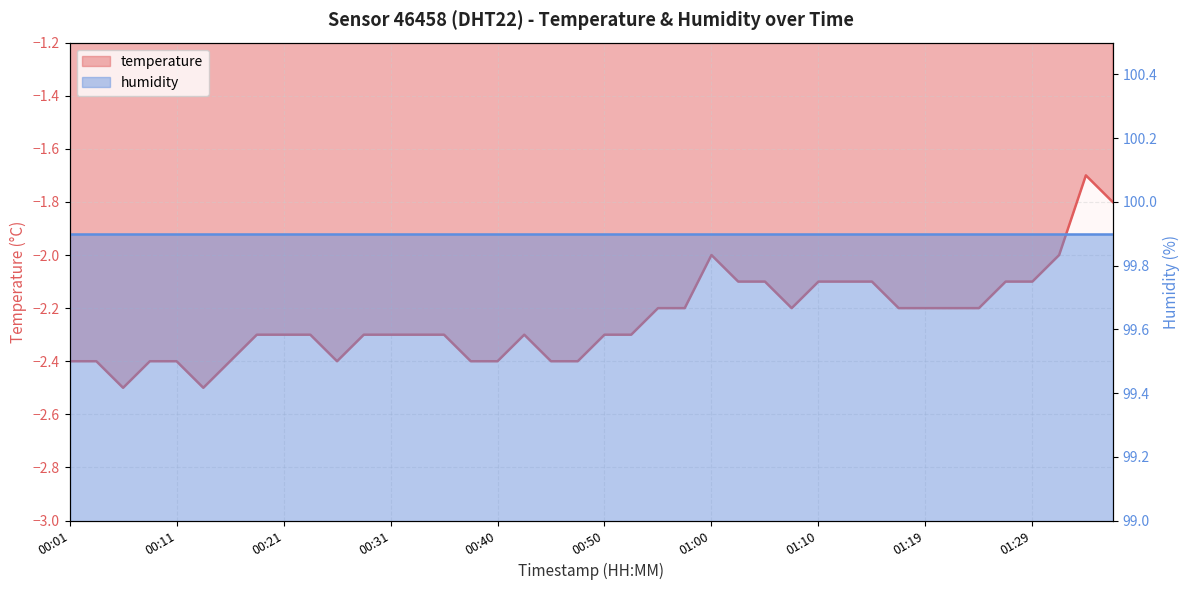

What is the value of the 3rd point from the left?

-2.5